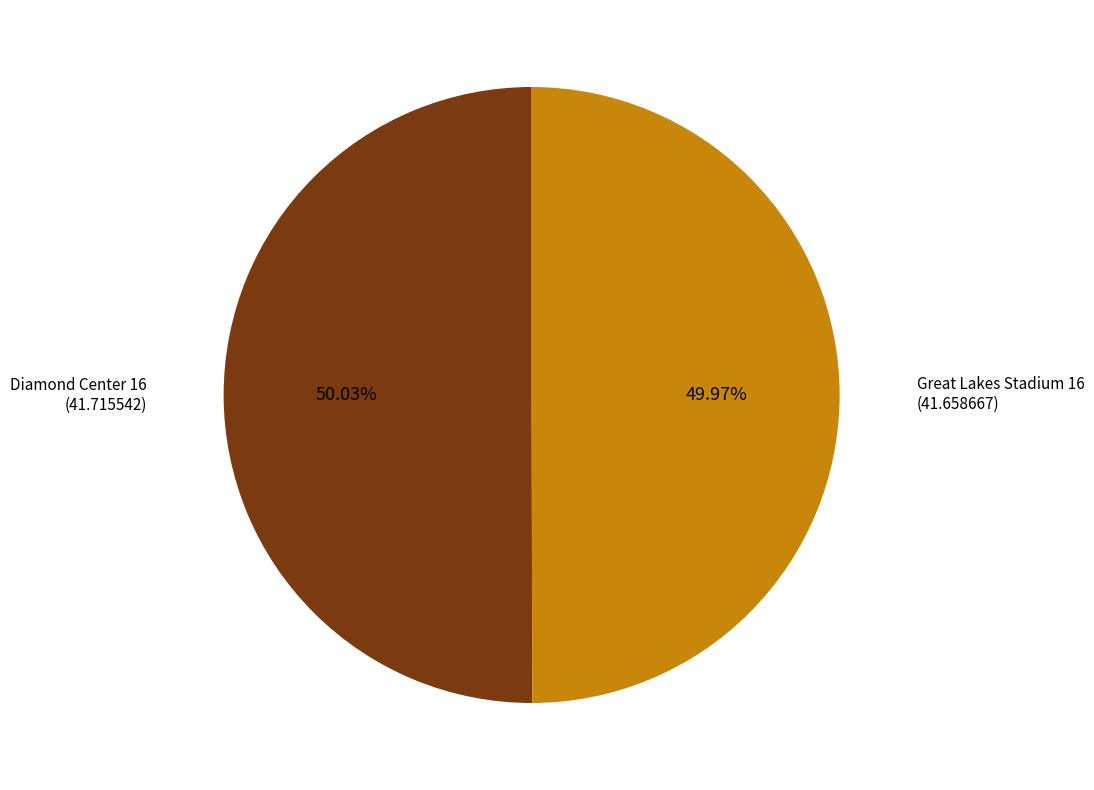

Does any single category account for the majority?

Yes